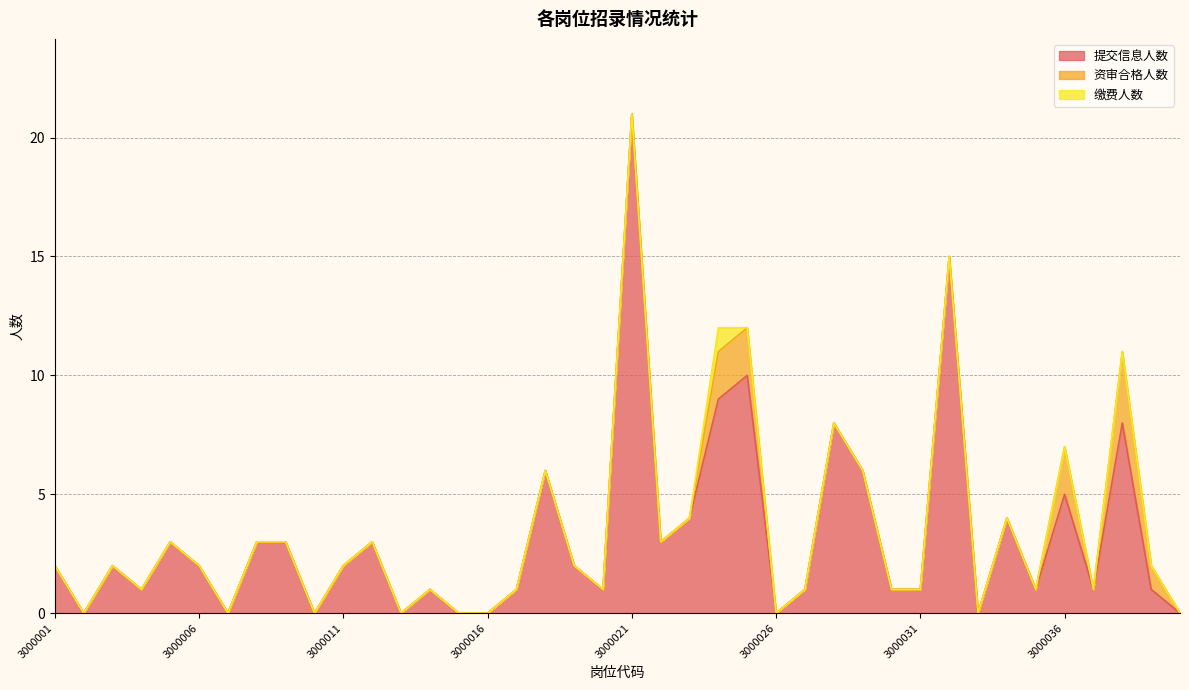

The value of 提交信息人数 at 3000021 is 29. True or false?

False